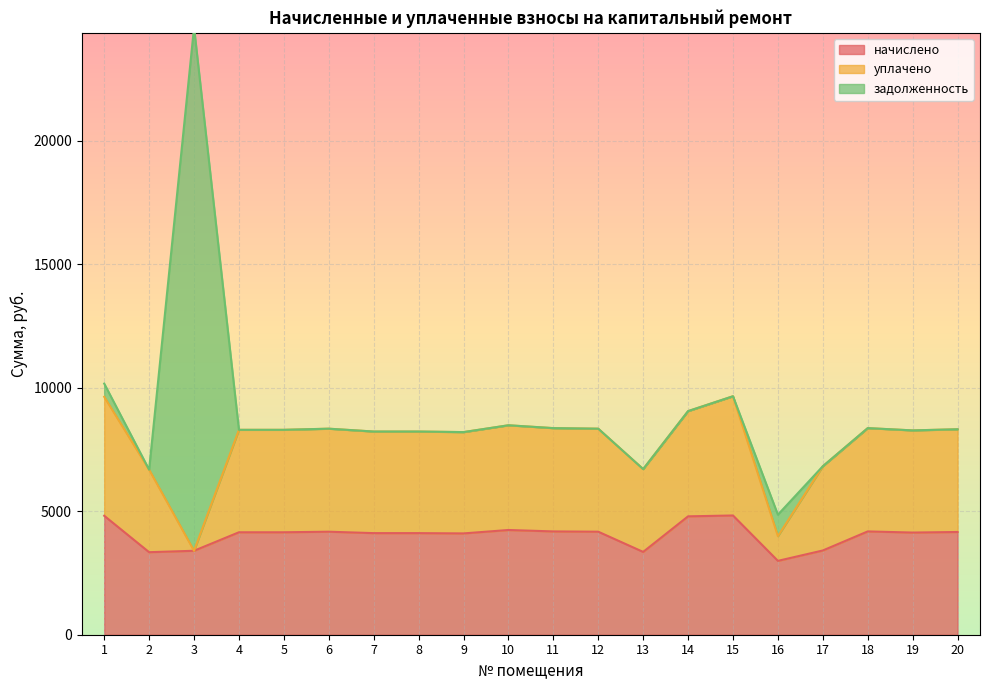

List the series in order of their peak value, highest first.

задолженность, начислено, уплачено